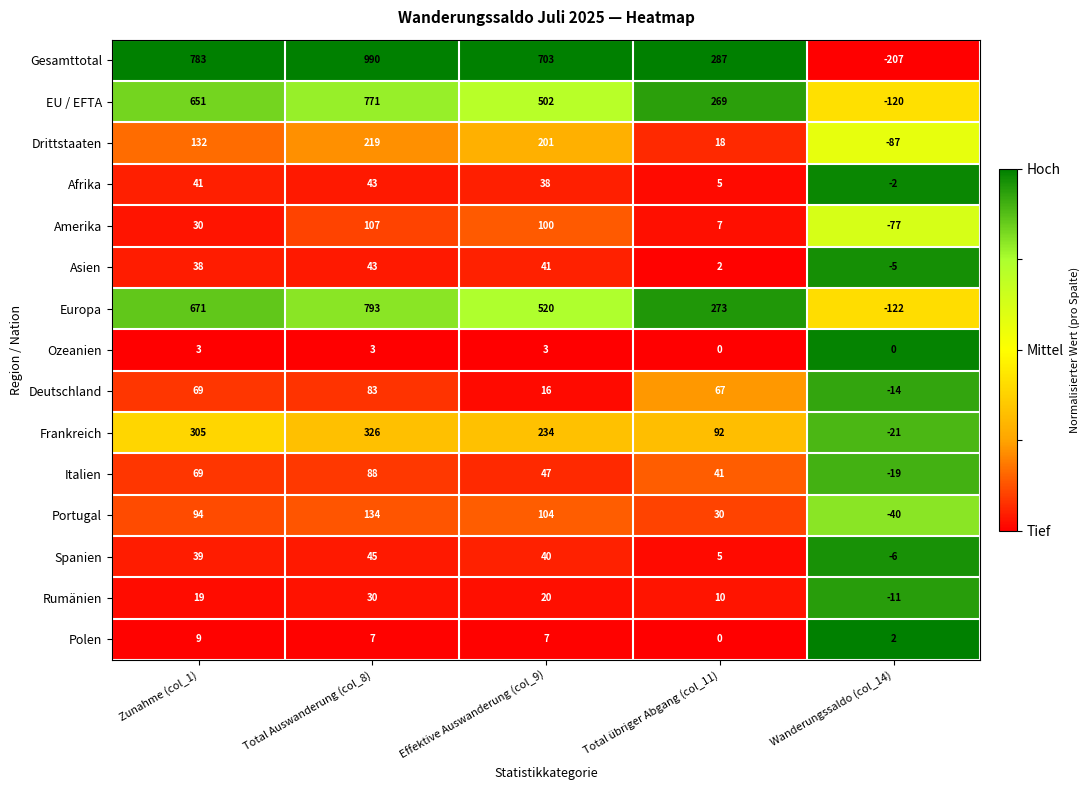

Which series has the widest spread of values?

Gesamttotal